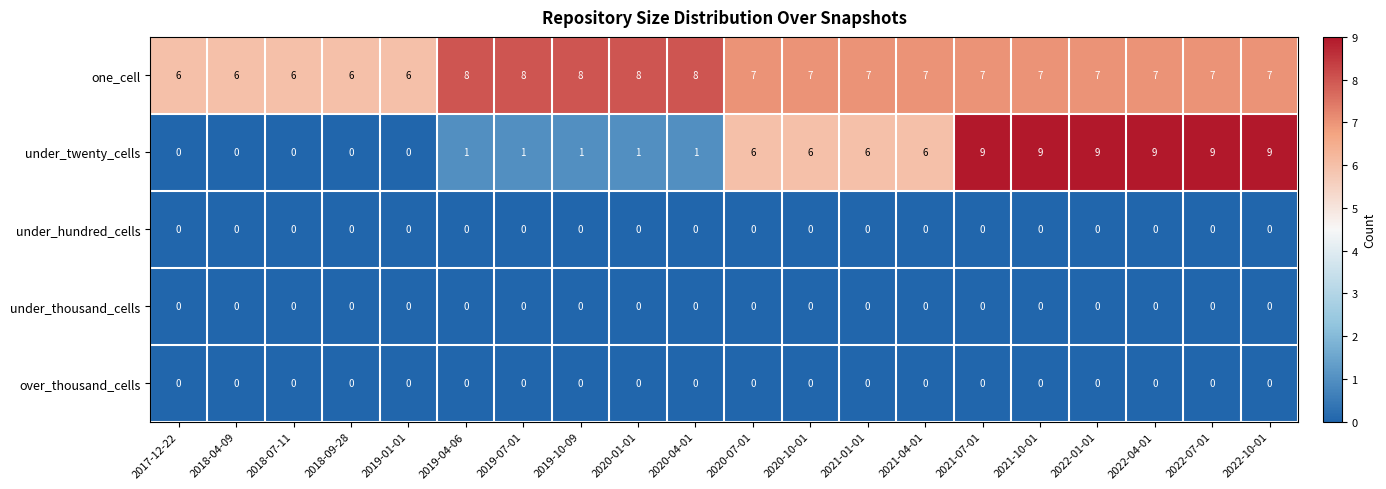

At how many categories does at least one series exceed 3?

20